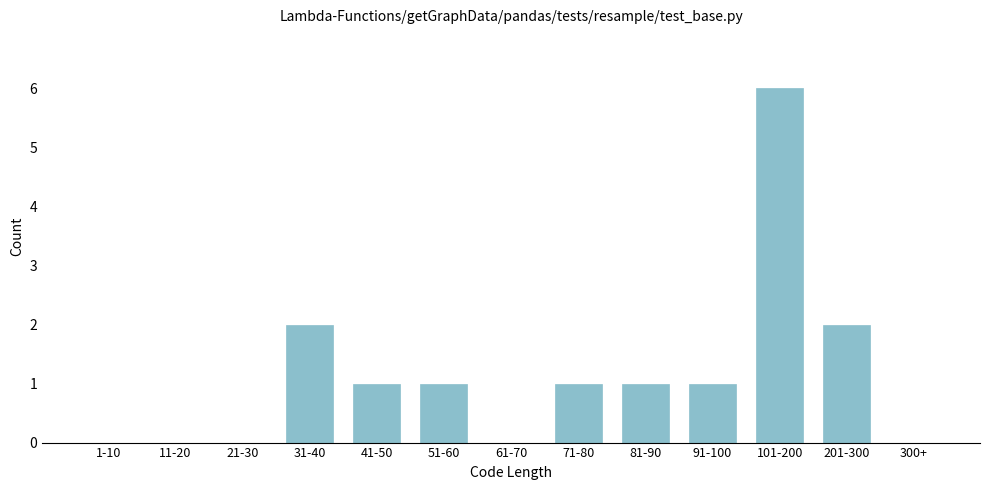

Reading left to right, what are all the values shown in this chart?

1-10=0	11-20=0	21-30=0	31-40=2	41-50=1	51-60=1	61-70=0	71-80=1	81-90=1	91-100=1	101-200=6	201-300=2	300+=0